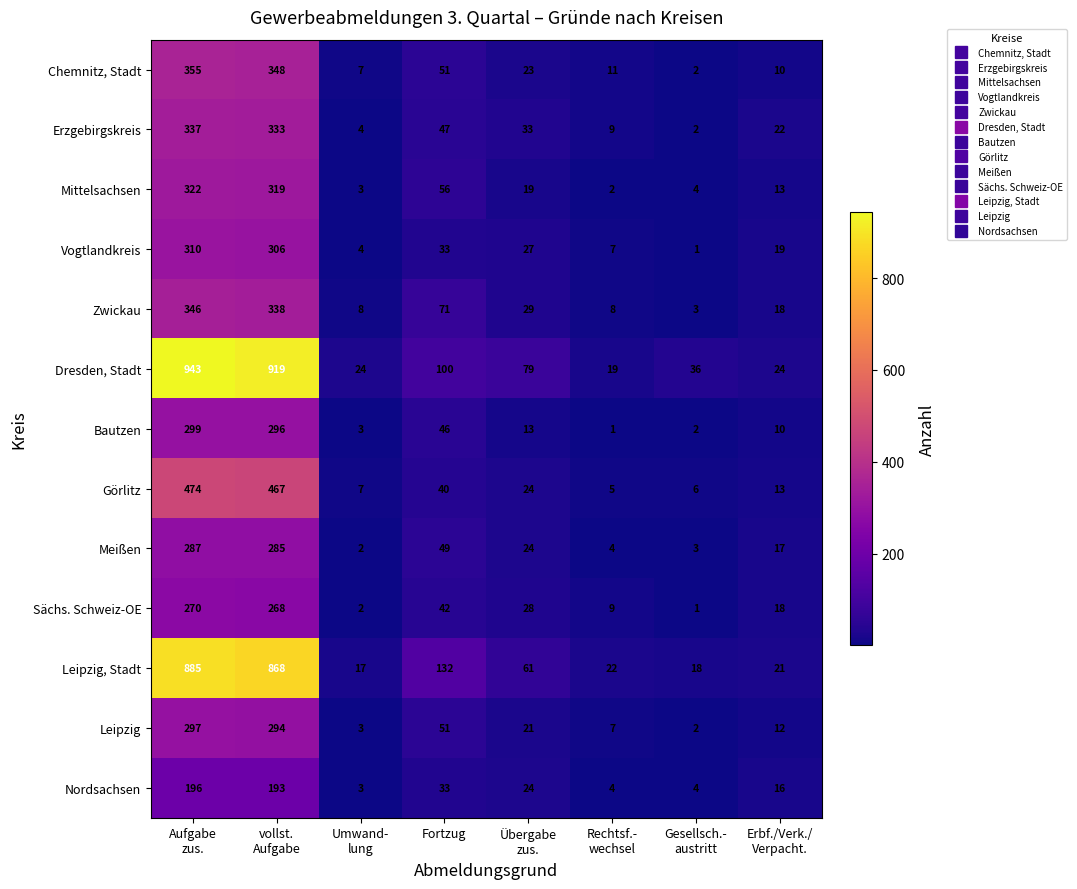

Which series has the widest spread of values?

Dresden, Stadt